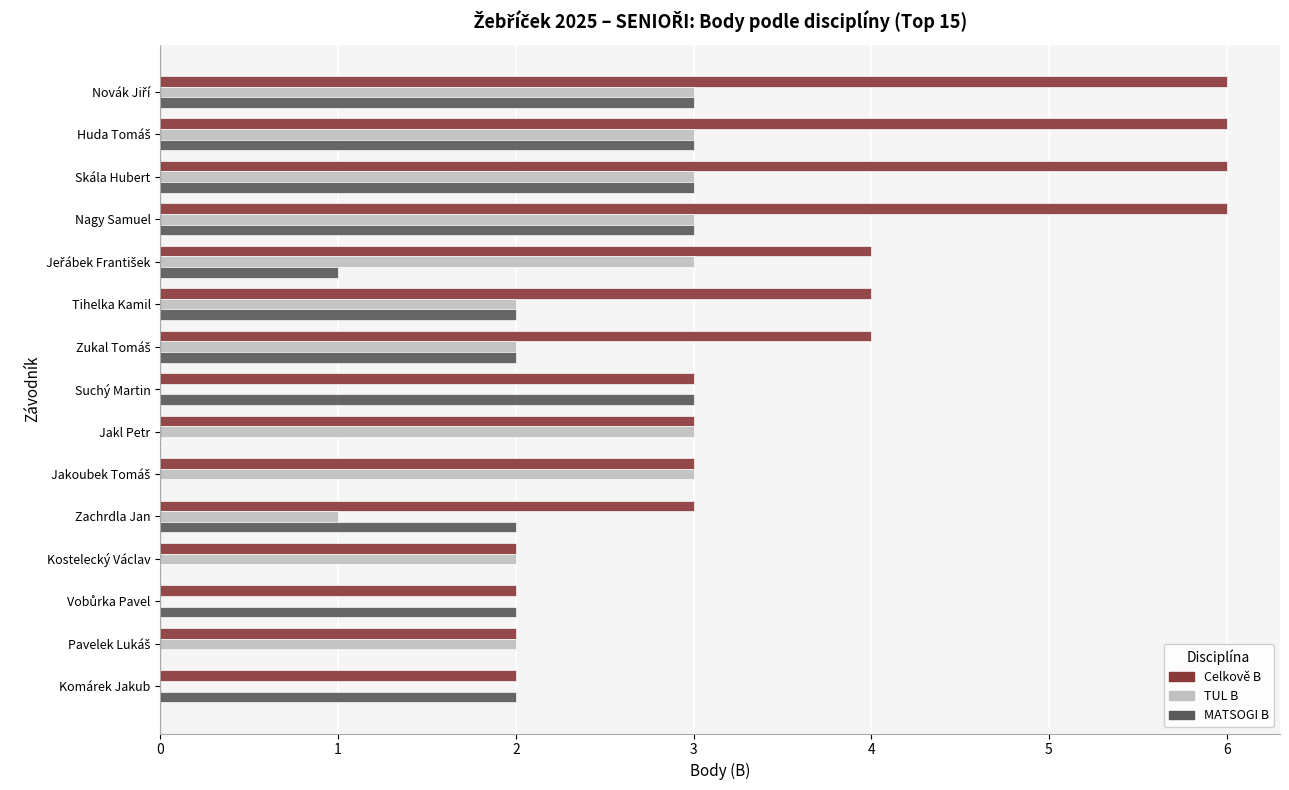

What is the approximate value of MATSOGI B at Skála Hubert?

3